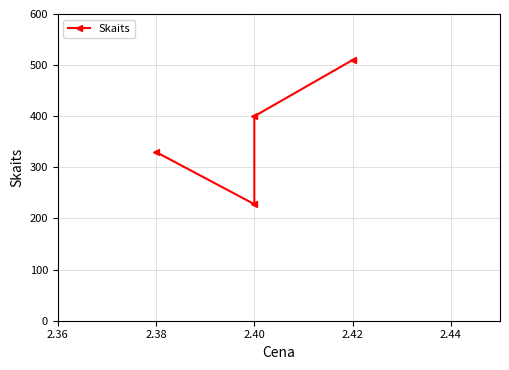

What is the value of the 1st point from the left?

330